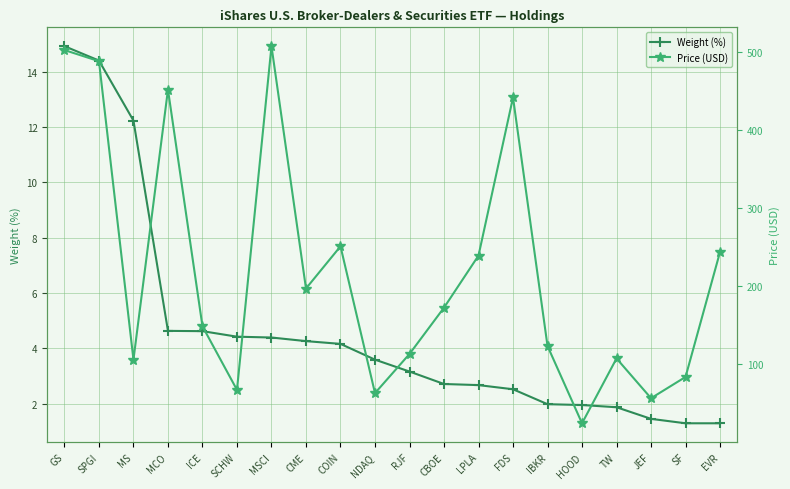

True or false: Weight (%) and Price (USD) cross at least once.

False